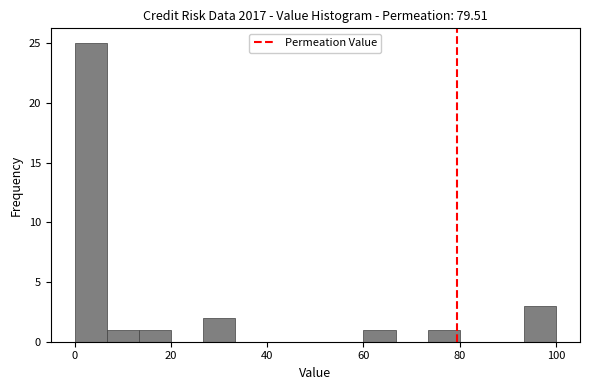

Read against the x-axis, roughly where is the centre of the tallest bar?

4